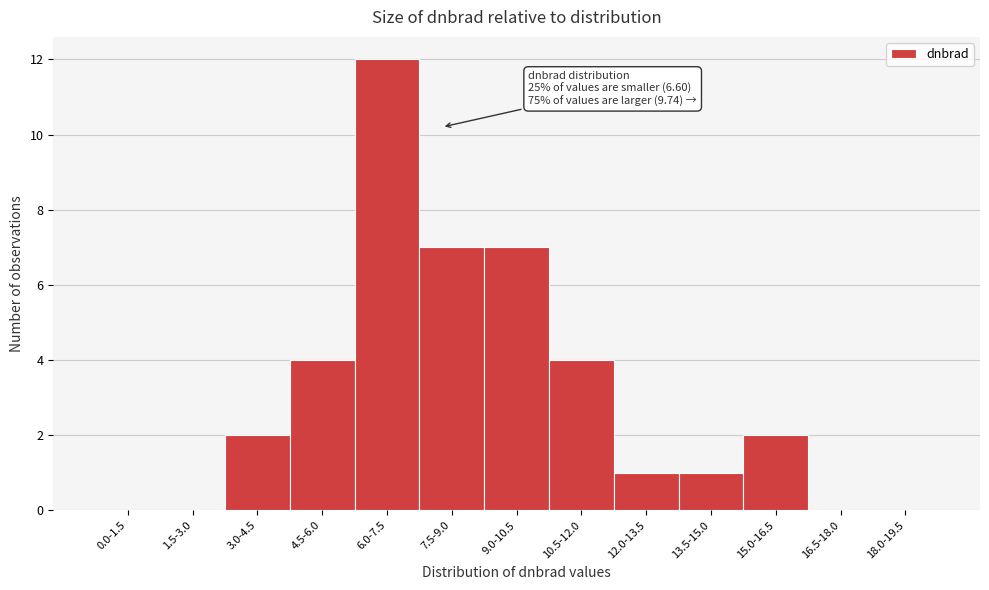

Reading right to left, transcribe all the data shown in this chart.

18.0-19.5=0	16.5-18.0=0	15.0-16.5=2	13.5-15.0=1	12.0-13.5=1	10.5-12.0=4	9.0-10.5=7	7.5-9.0=7	6.0-7.5=12	4.5-6.0=4	3.0-4.5=2	1.5-3.0=0	0.0-1.5=0